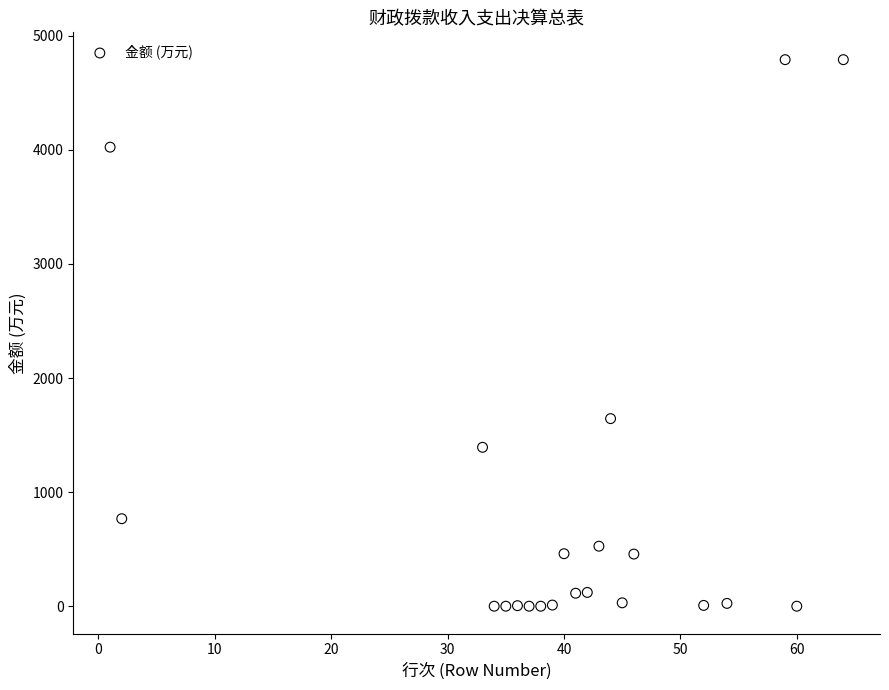

What is the range of Y values (max minus min)?

4790.6